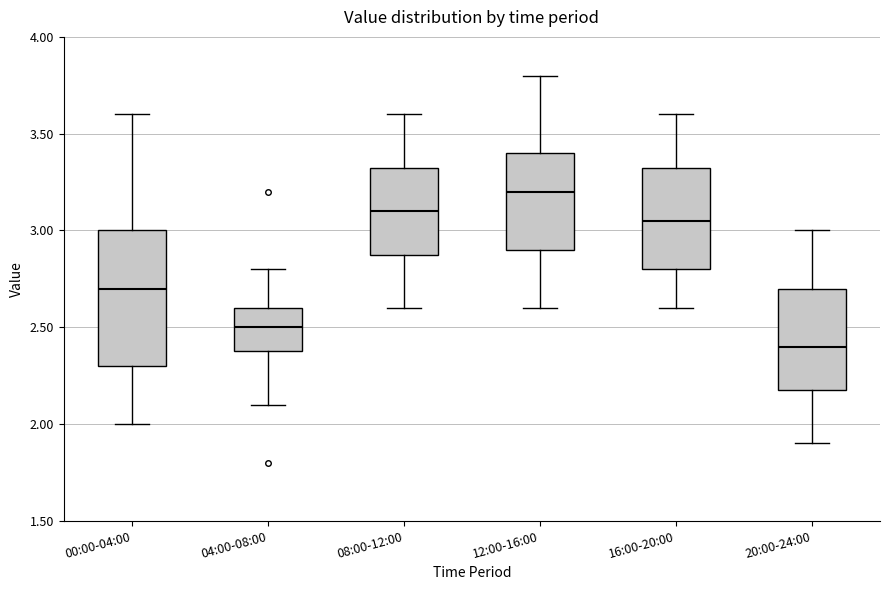

Where does the lower whisker of the box for 16:00-20:00 end on the y-axis? The values are not printed on the chart, so give them approximately, as read against the axis.

2.60